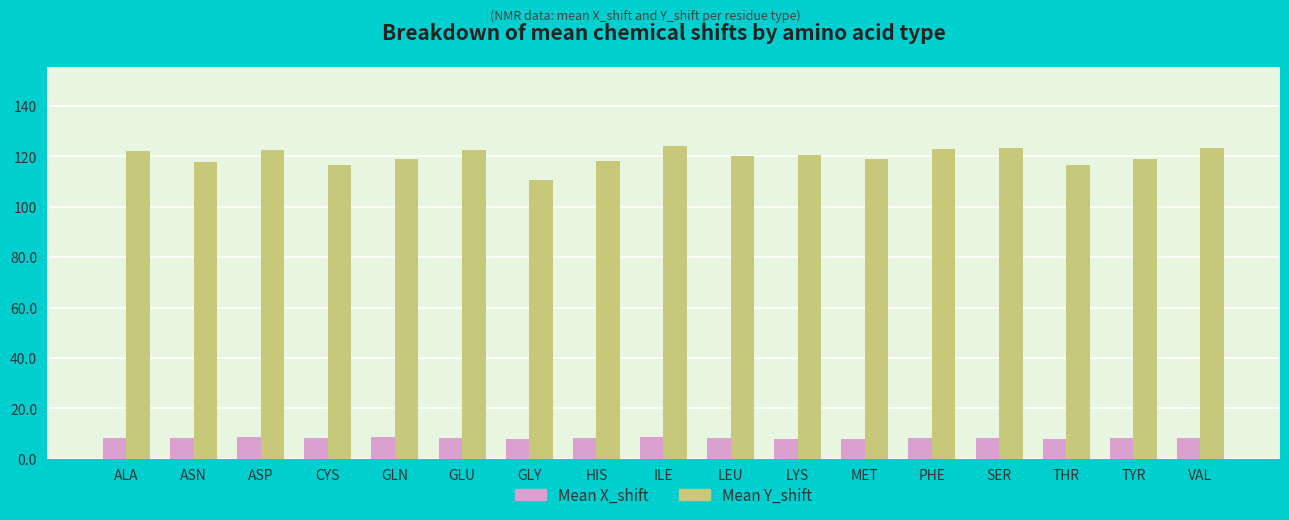

What is the minimum value shown in the chart?

7.8